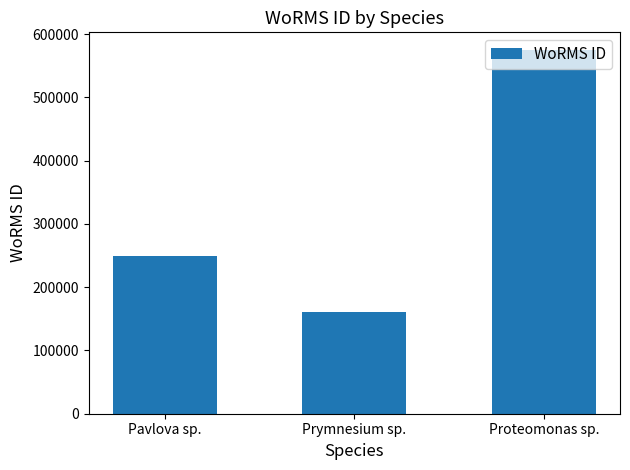

Where is the data nearest to the value 367259?

Pavlova sp.